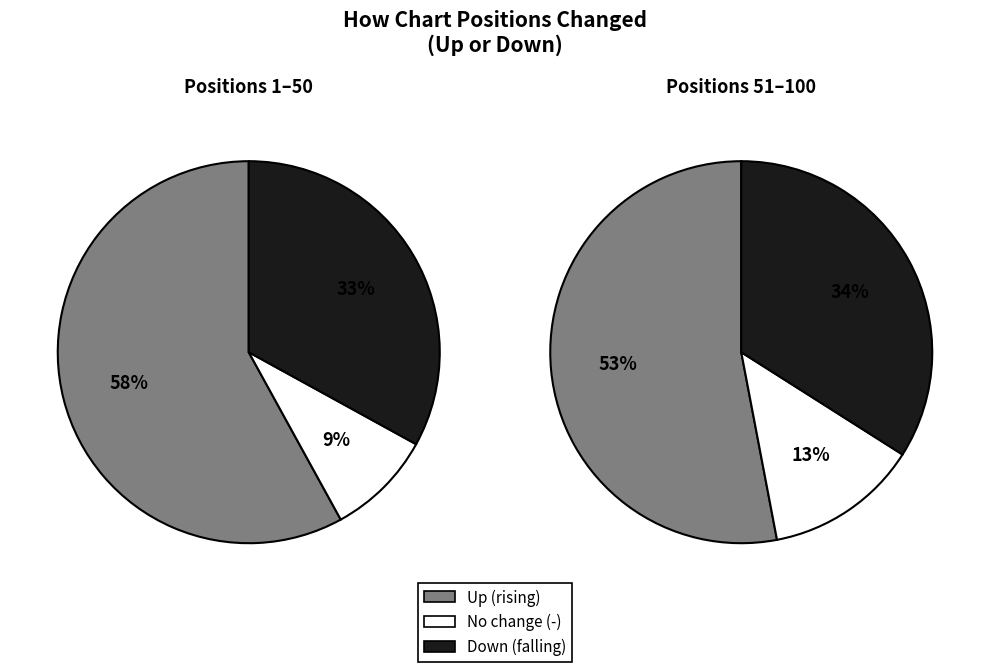

Does any single category account for the majority?

Yes